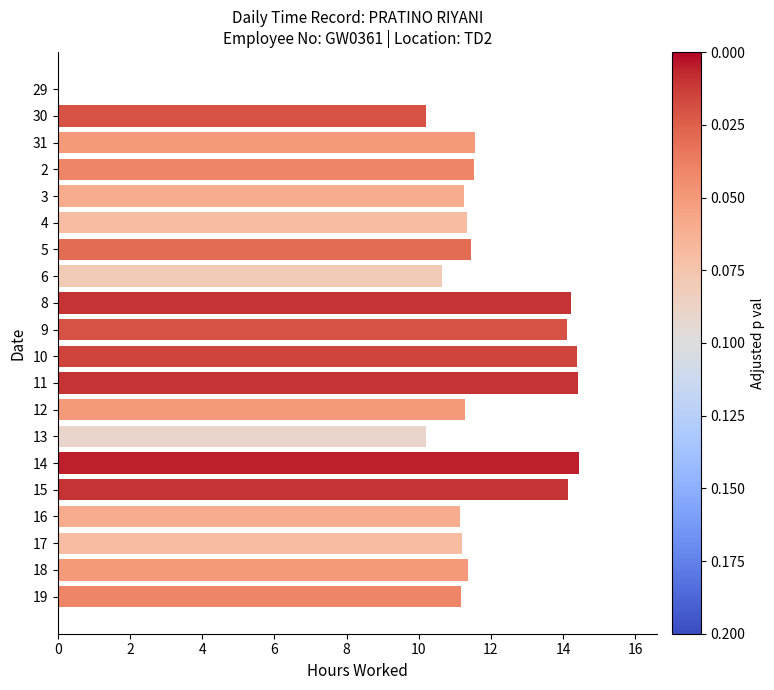

What is the average value?

11.5